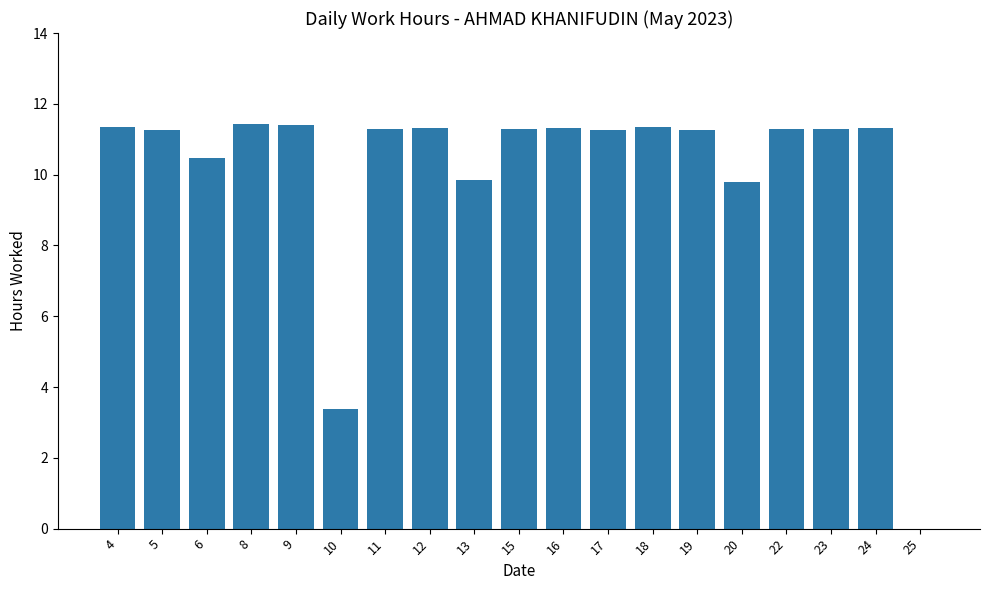

At which label is the value closest to 5?

10